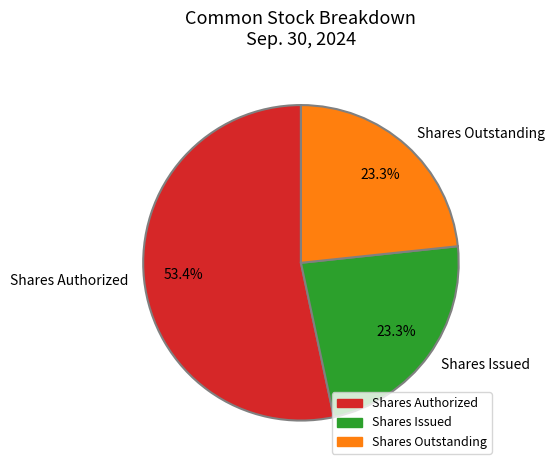

What is the majority slice?

Shares Authorized